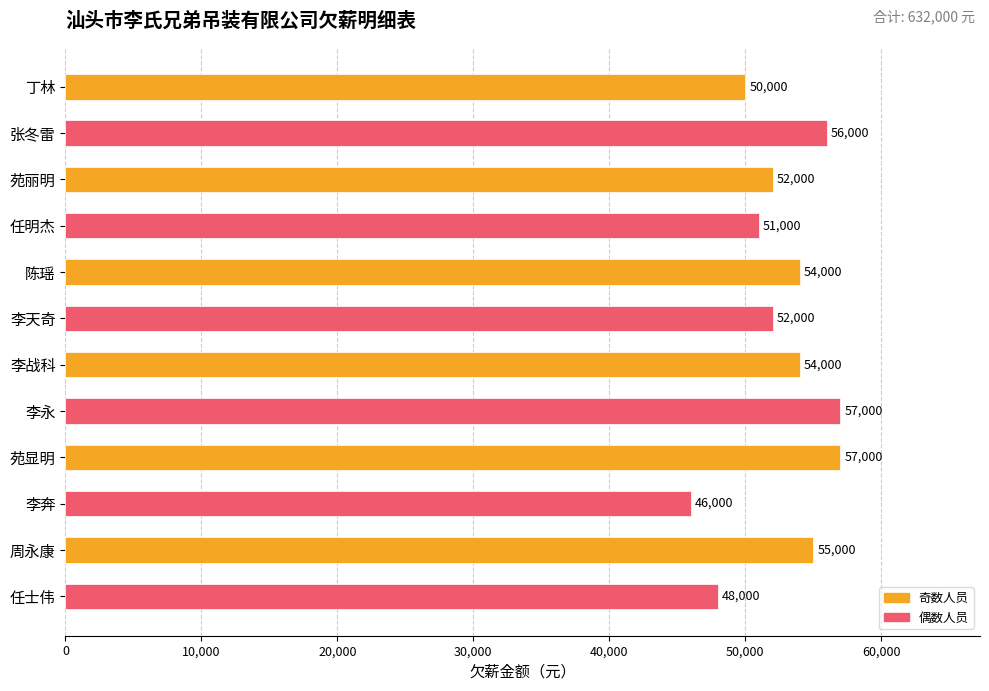

What is the label of the 9th bar from the top?

苑显明